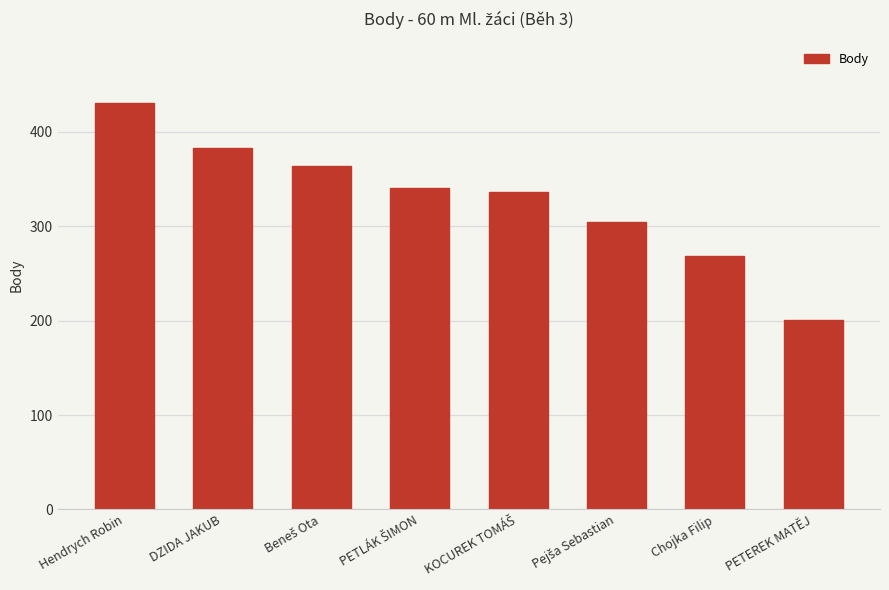

Which category has the lowest value across all series?

PETEREK MATĚJ